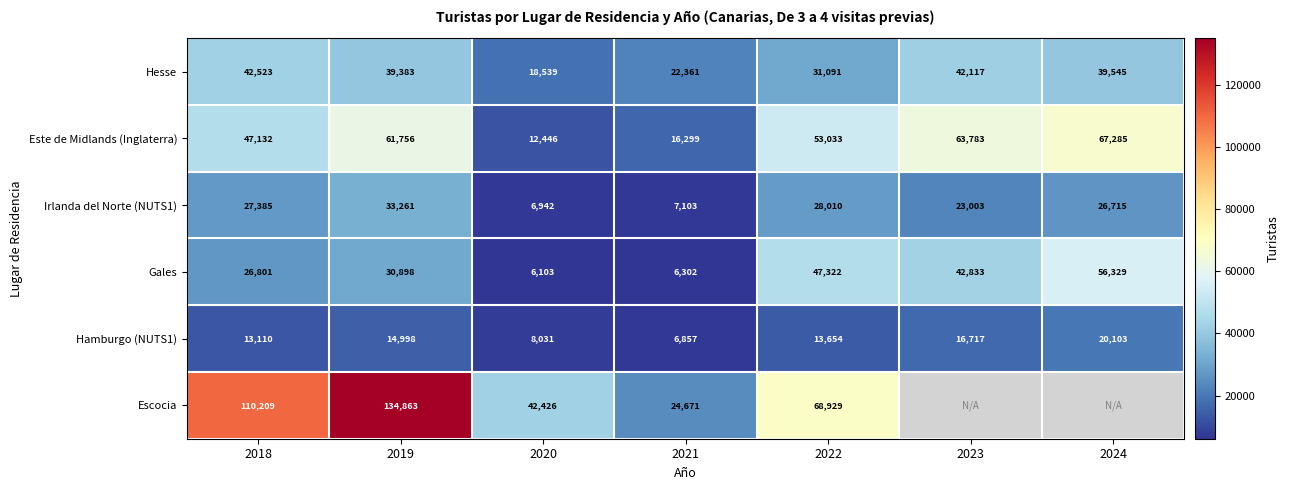

At 2022, list the series in order from largest to smallest.

Escocia, Este de Midlands (Inglaterra), Gales, Hesse, Irlanda del Norte (NUTS1), Hamburgo (NUTS1)